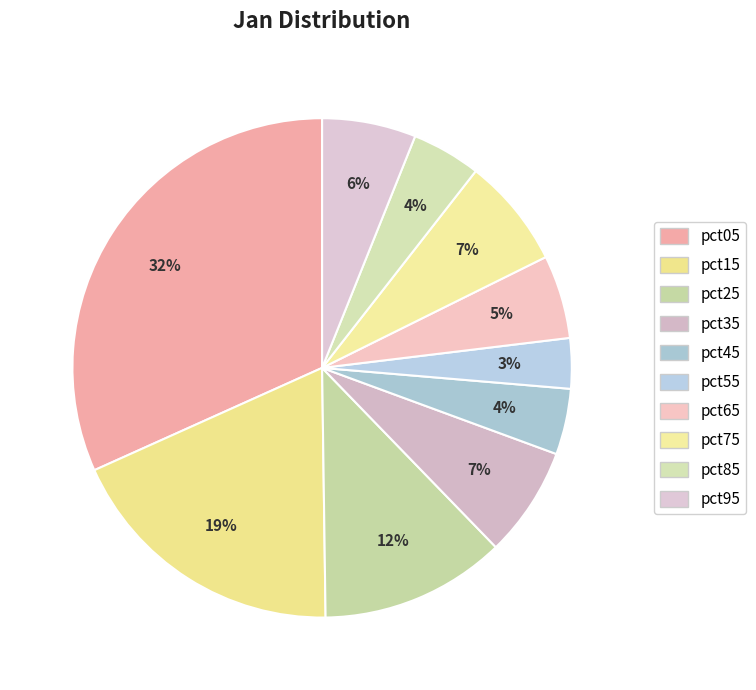

How many segments does this pie chart have?

10